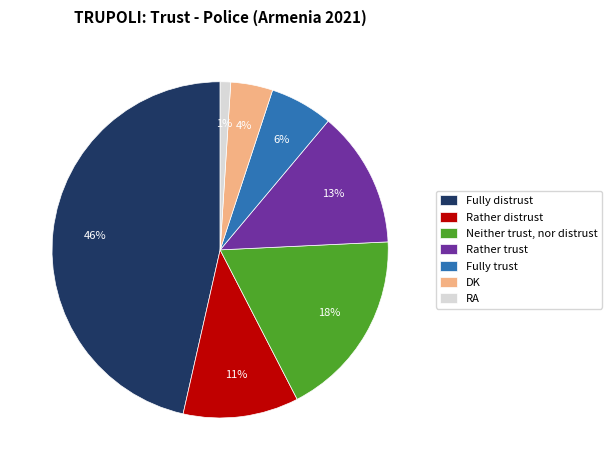

Is there any slice that represents more than half of the pie?

No